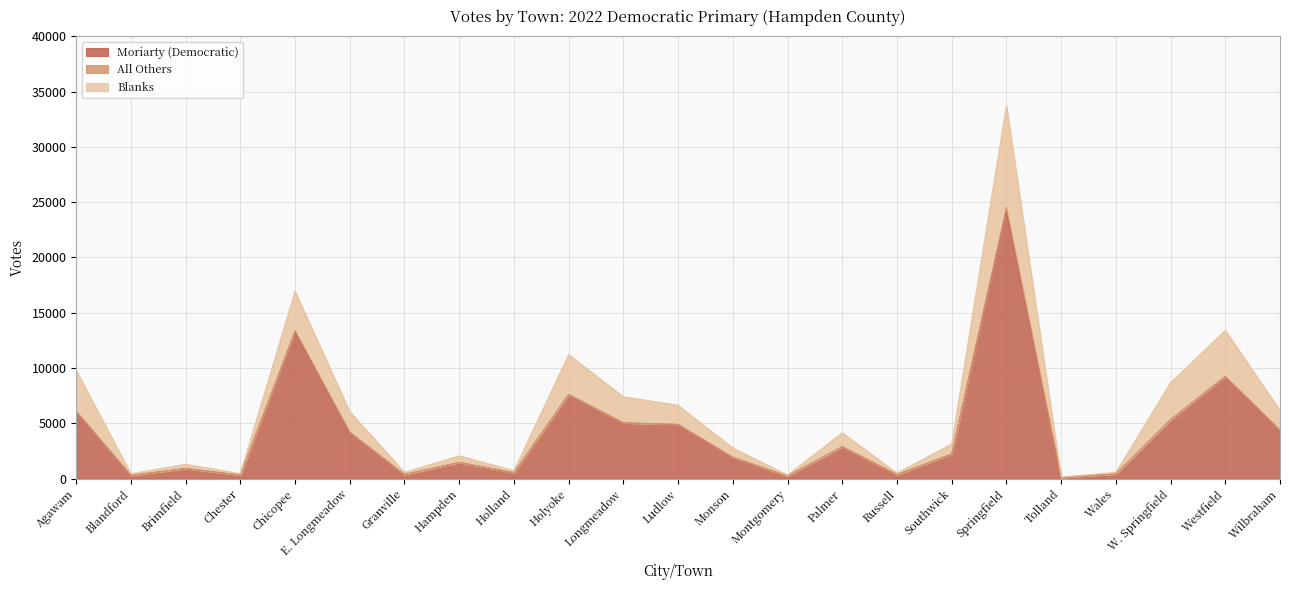

Where is Moriarty (Democratic) nearest to the value 12148?

Chicopee